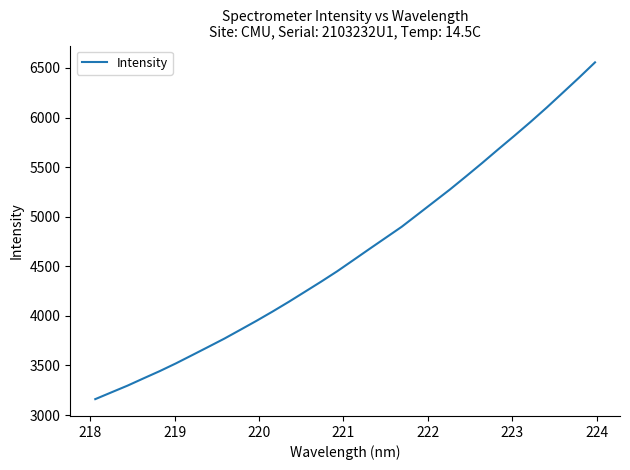

What is the difference between the maximum and minimum values?

3396.0